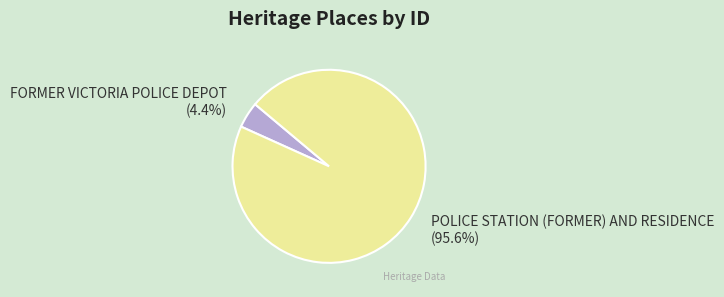

Is there a majority slice in this chart?

Yes